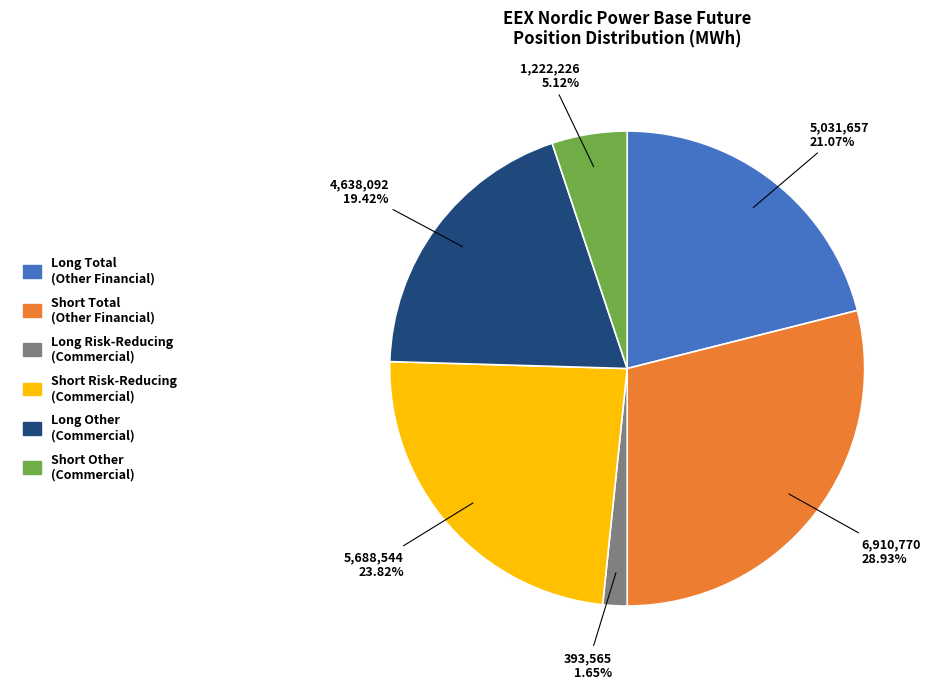

Do Long Risk-Reducing (Commercial) and Short Other (Commercial) together represent more than half of the pie?

No